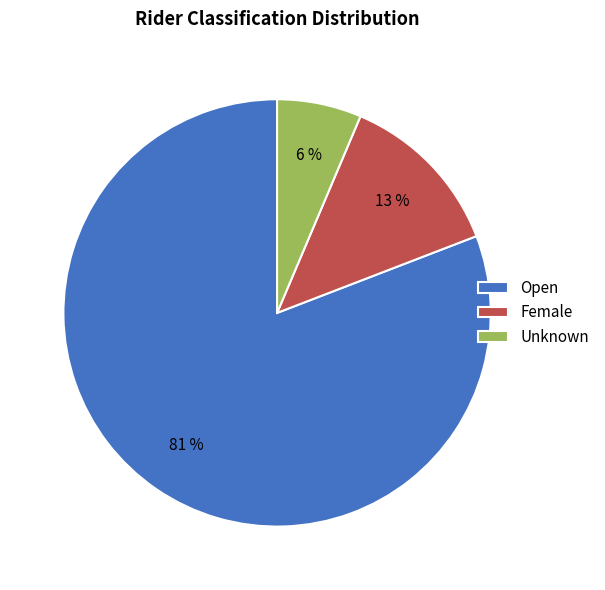

Which has a higher value, Unknown or Open?

Open